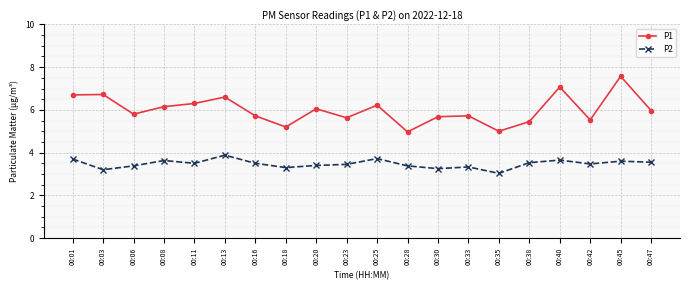

At how many categories does at least one series exceed 3?

20